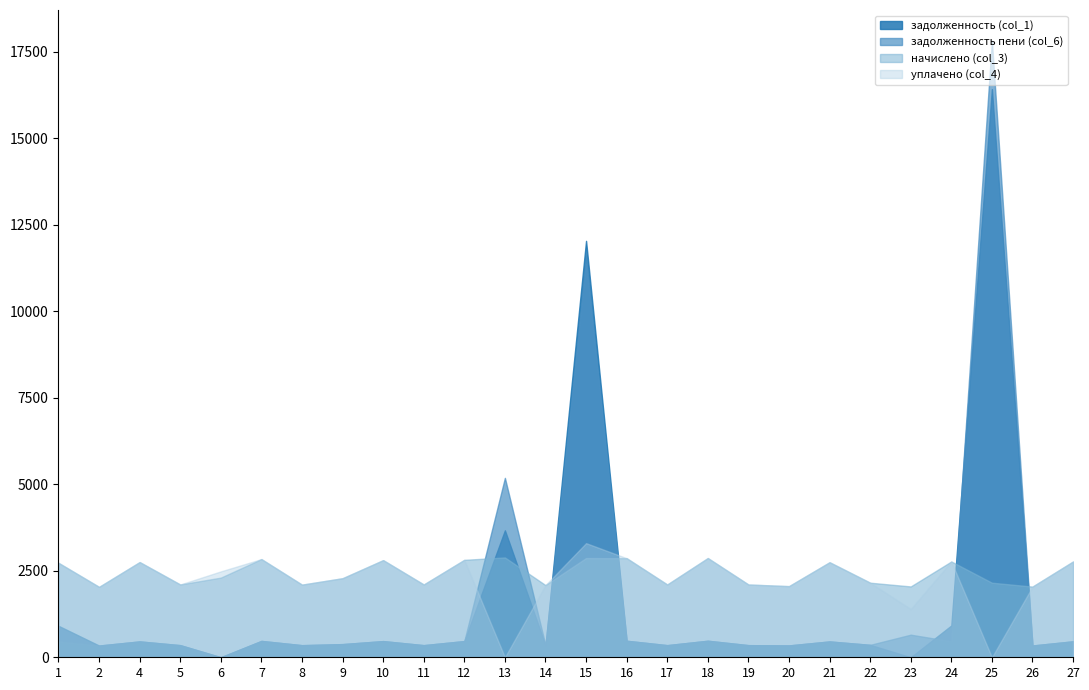

True or false: начислено (col_3) has a value of 734.9 at 6.

False